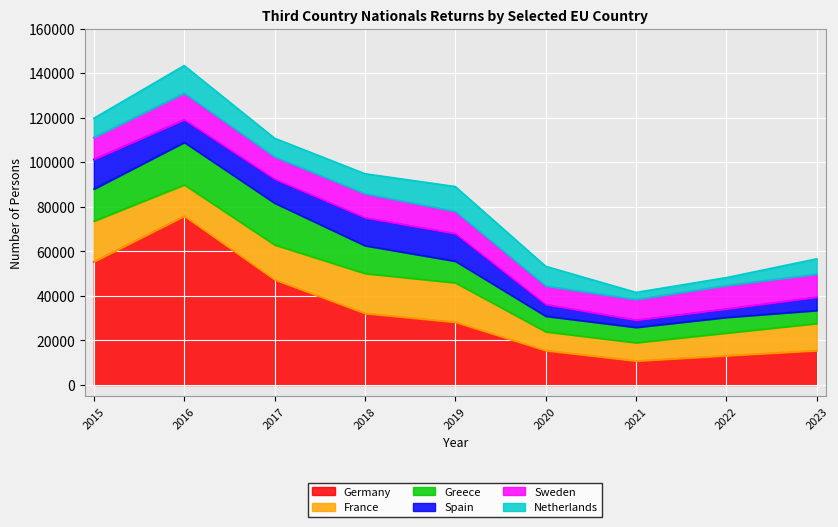

What is the highest value of the France series?

18245